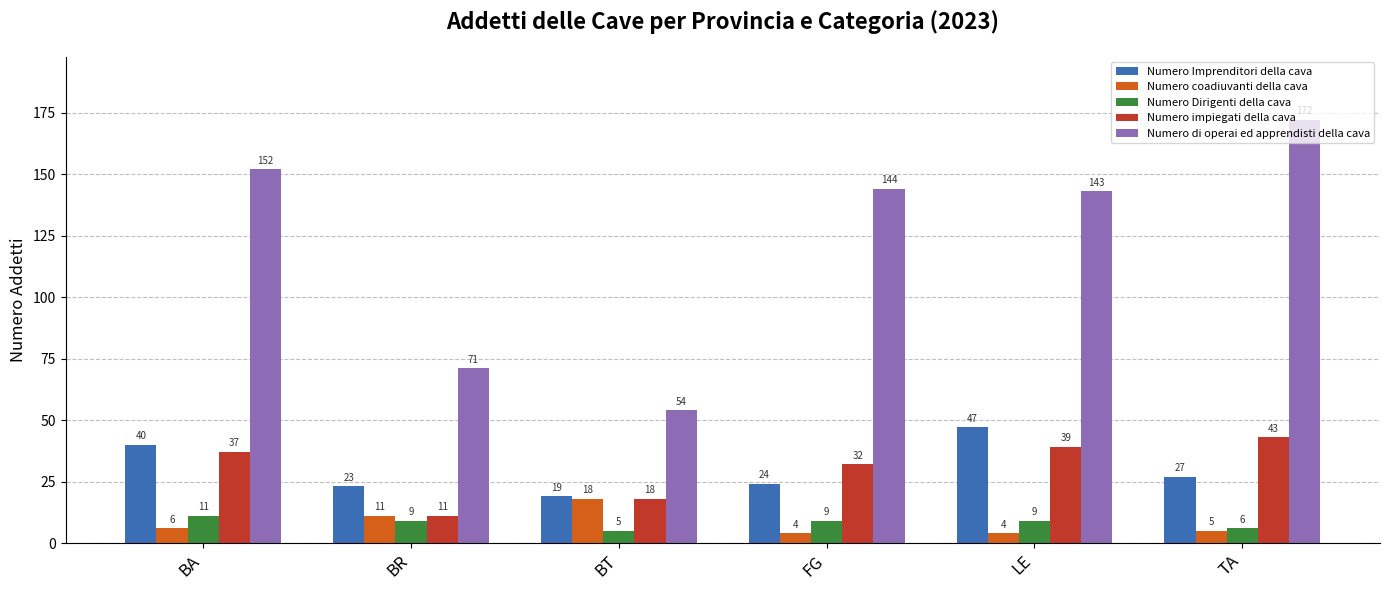

Rank the series by their maximum value, from lowest to highest.

Numero Dirigenti della cava, Numero coadiuvanti della cava, Numero impiegati della cava, Numero Imprenditori della cava, Numero di operai ed apprendisti della cava